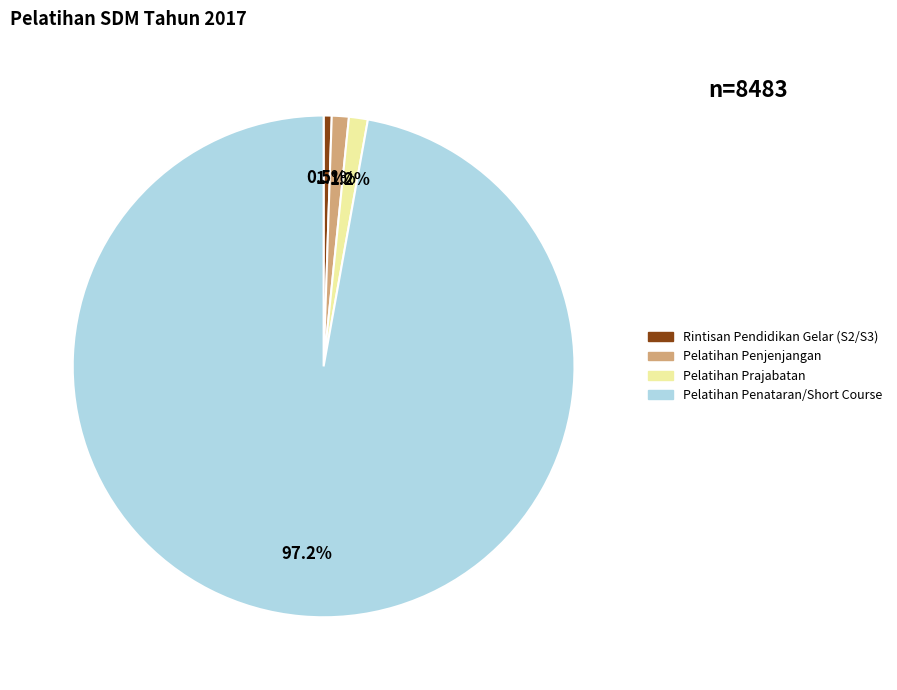

Is there a majority slice in this chart?

Yes